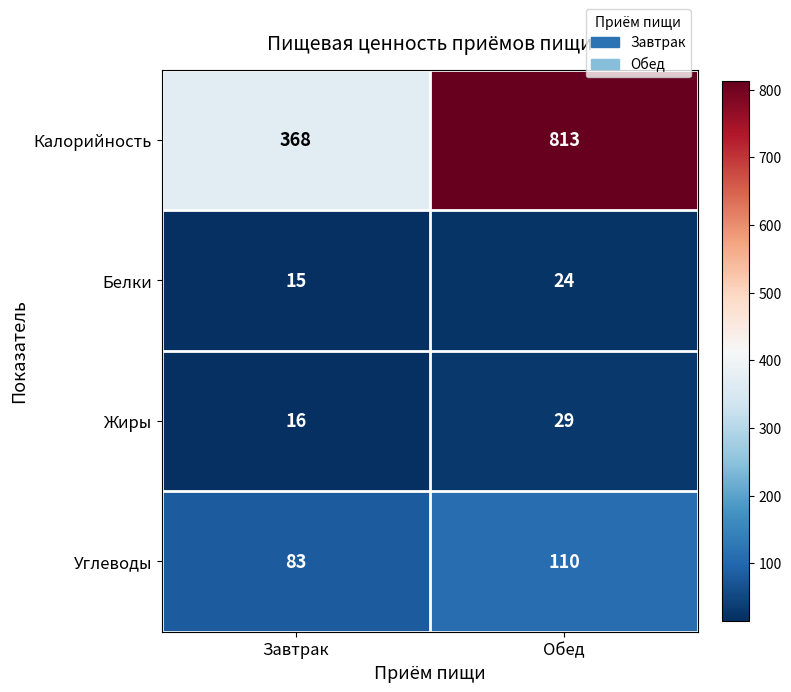

The value of Калорийность at Обед is 1284. True or false?

False